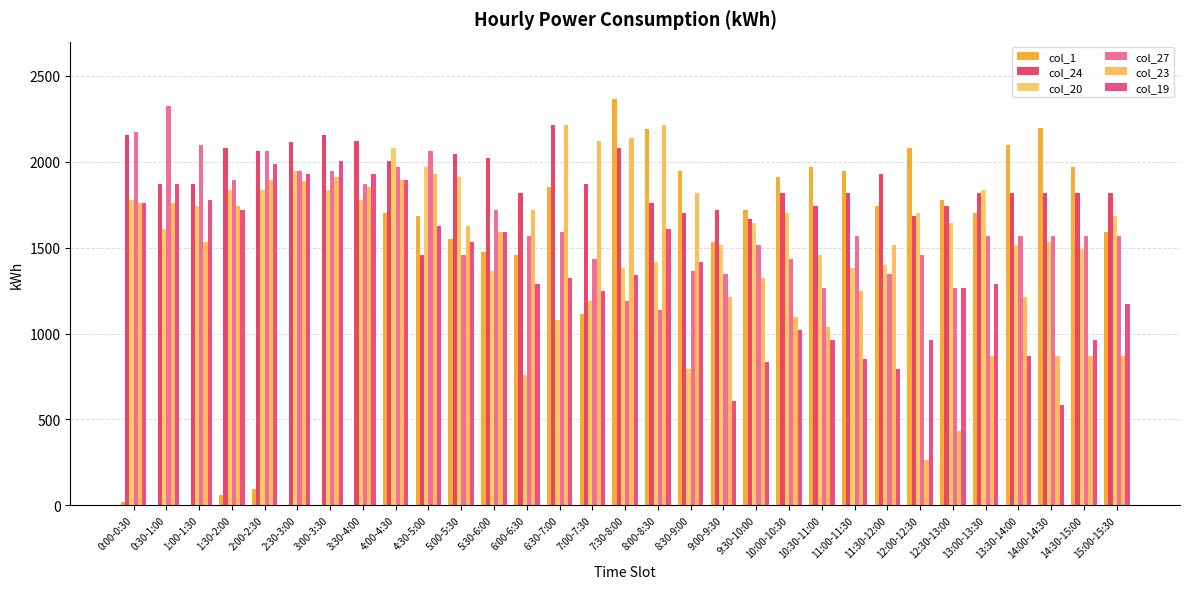

Rank the categories by col_27 value from lowest to highest.

8:00-8:30, 7:30-8:00, 10:30-11:00, 12:30-13:00, 9:00-9:30, 11:30-12:00, 8:30-9:00, 7:00-7:30, 10:00-10:30, 5:00-5:30, 12:00-12:30, 9:30-10:00, 6:00-6:30, 11:00-11:30, 13:00-13:30, 13:30-14:00, 14:00-14:30, 14:30-15:00, 15:00-15:30, 6:30-7:00, 5:30-6:00, 3:30-4:00, 1:30-2:00, 2:30-3:00, 3:00-3:30, 4:00-4:30, 2:00-2:30, 4:30-5:00, 1:00-1:30, 0:00-0:30, 0:30-1:00